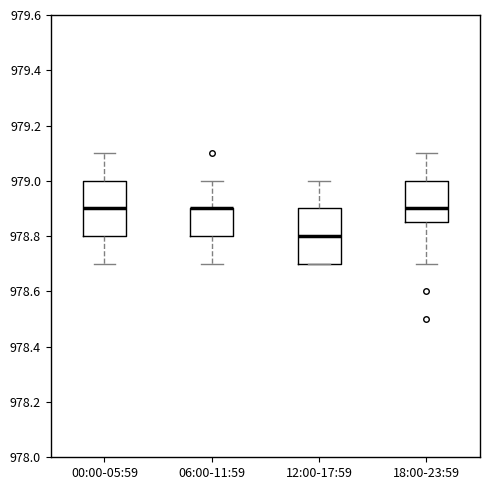

Reading left to right, read every box against the y-axis: the position of its median line, the range the box covers, and the ends of its whiskers. The values are not printed on the chart, so give them approximately, as read against the axis.

00:00-05:59: median 978.90, box 978.80 to 979.00, whiskers 978.70 to 979.10
06:00-11:59: median 978.90 (drawn on the box's upper edge), box 978.80 to 978.90, whiskers 978.70 to 979.00
12:00-17:59: median 978.80, box 978.70 to 978.90, whiskers 978.70 to 979.00
18:00-23:59: median 978.90, box 978.86 to 979.00, whiskers 978.70 to 979.10